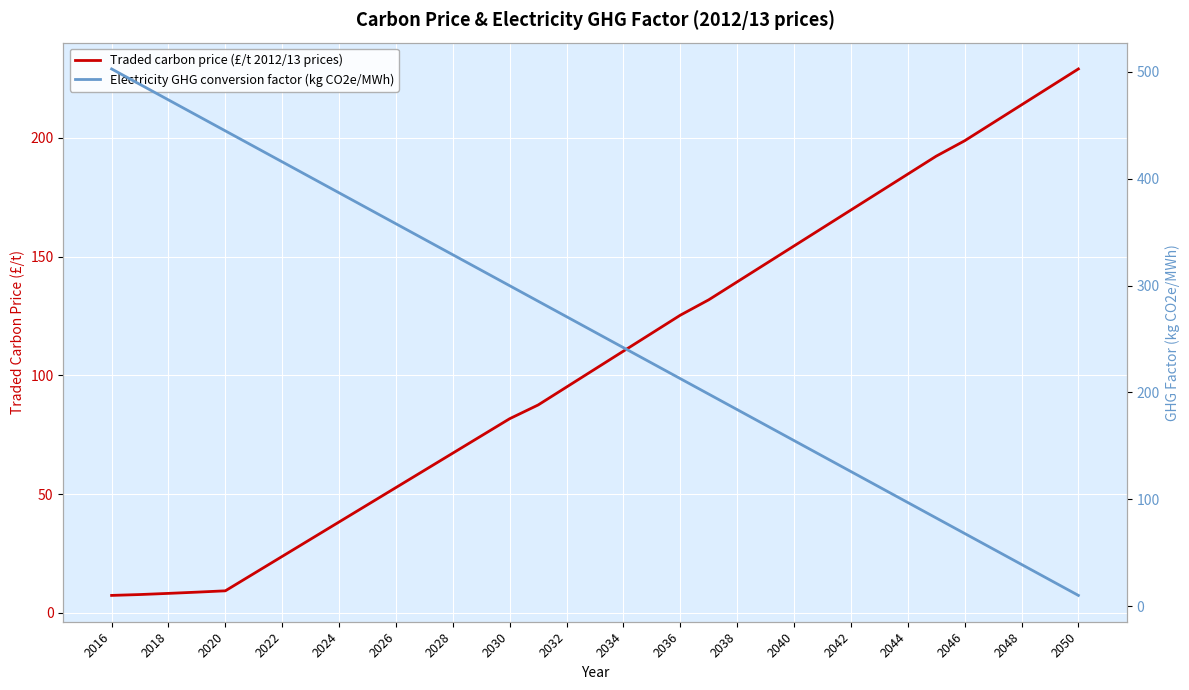

List the series in order of their peak value, highest first.

Electricity GHG conversion factor (kg CO2e/MWh), Traded carbon price (£/t 2012/13 prices)